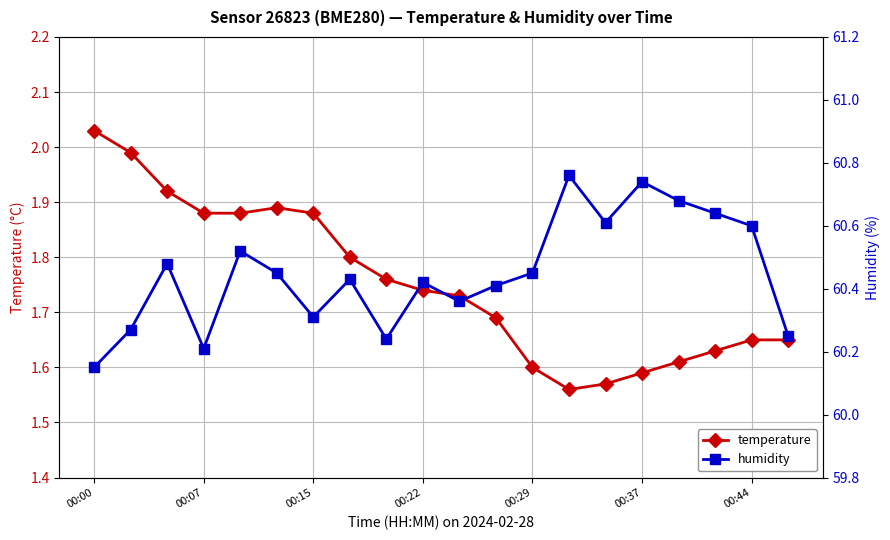

How many lines are shown in the chart?

2